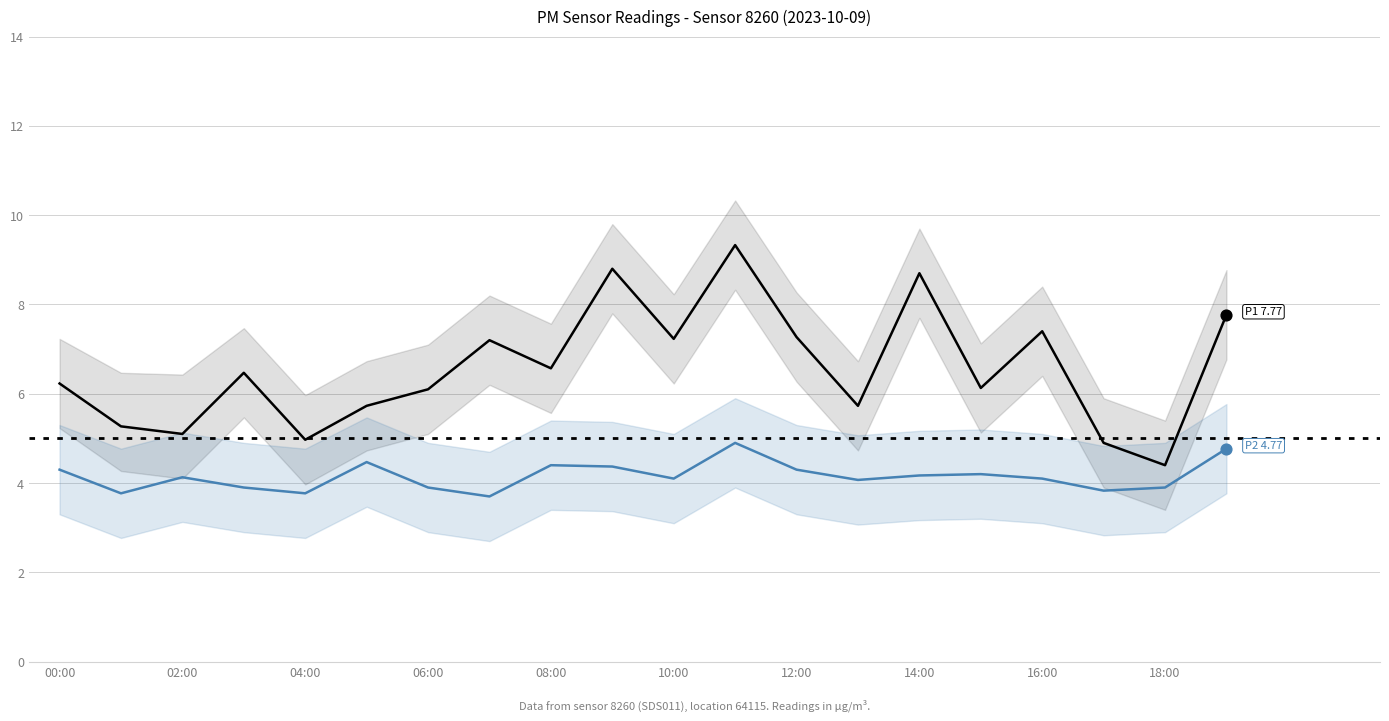

Which series contains the highest Y value?

P1